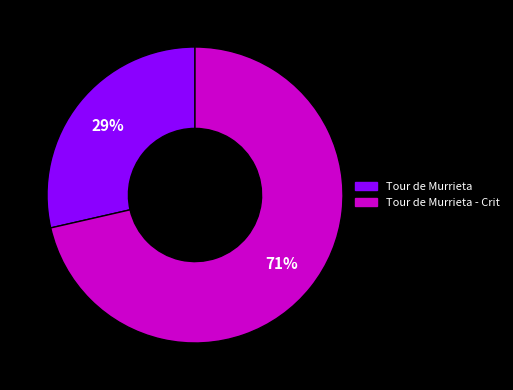

Does any single category account for the majority?

Yes